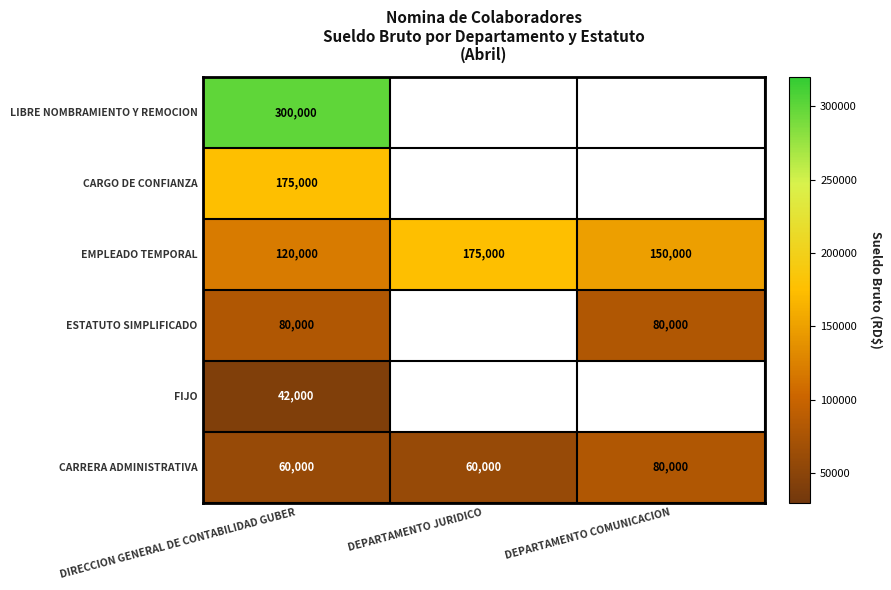

What is the average value of the EMPLEADO TEMPORAL series?

148333